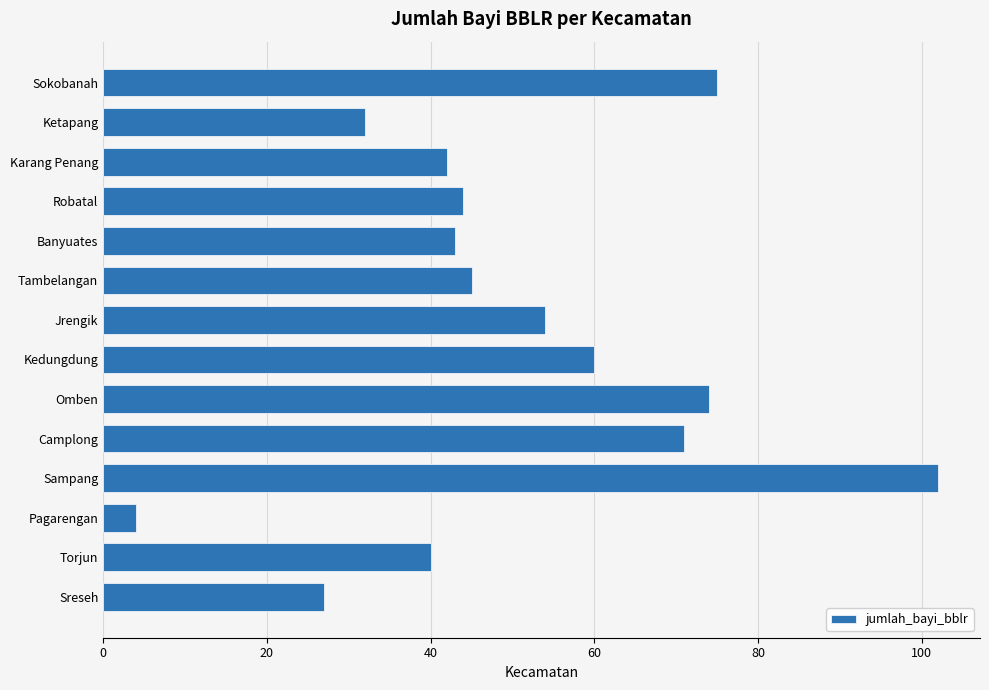

How many distinct data groups are displayed?

1